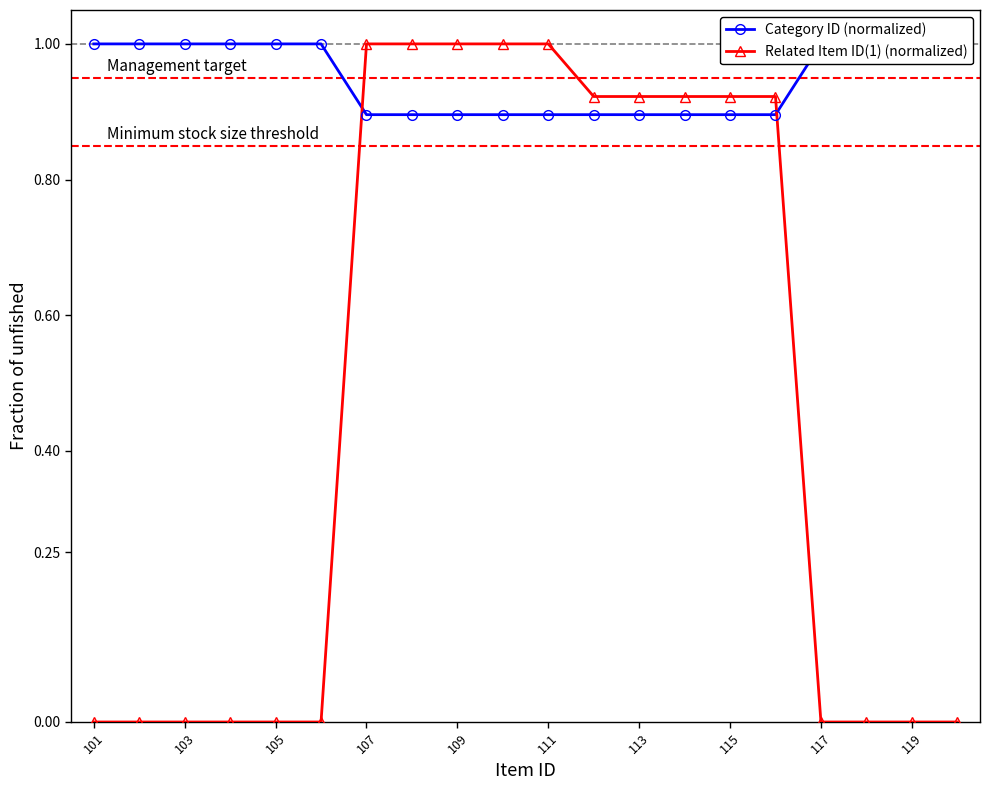

What is the difference between the maximum and minimum values in the Related Item ID(1) (normalized) series?

1.0